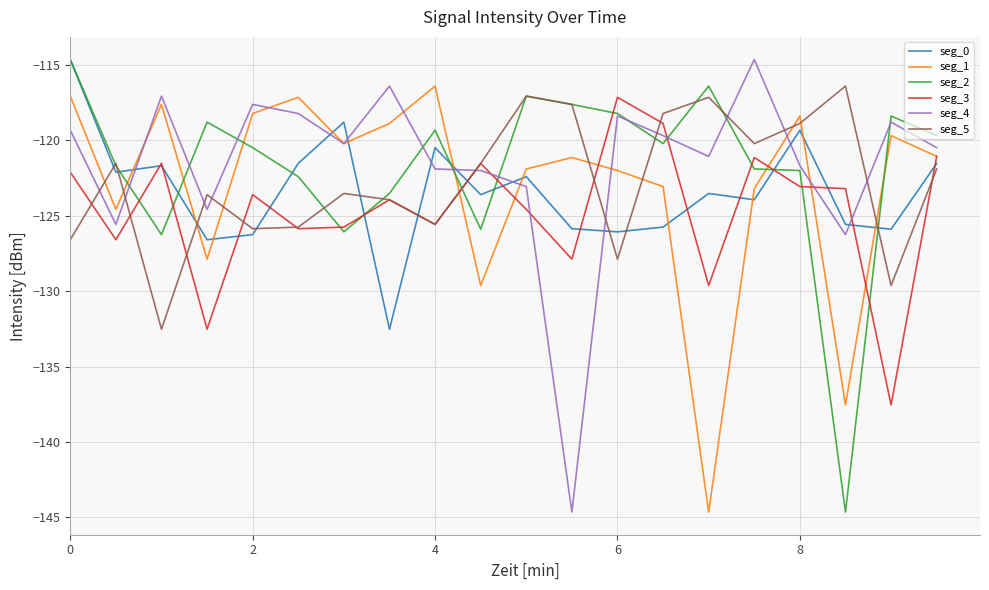

How many lines are shown in the chart?

6